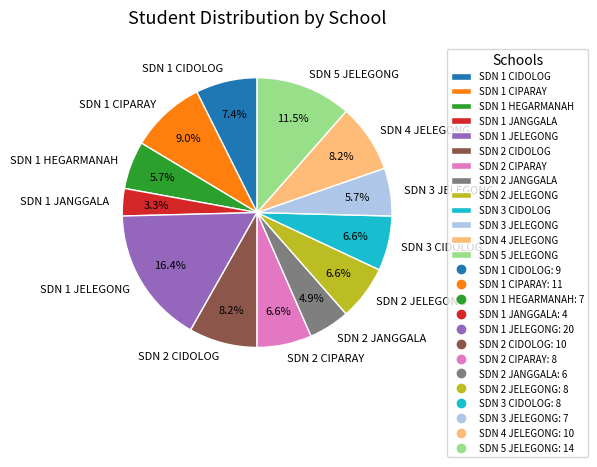

Is there any slice that represents more than half of the pie?

No